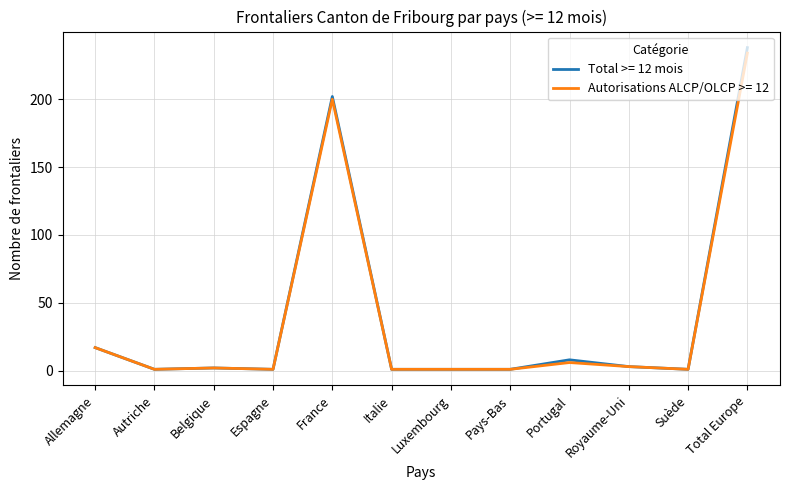

In Autorisations ALCP/OLCP >= 12, how many points are higher than both neighbors (excluding endpoints)?

3